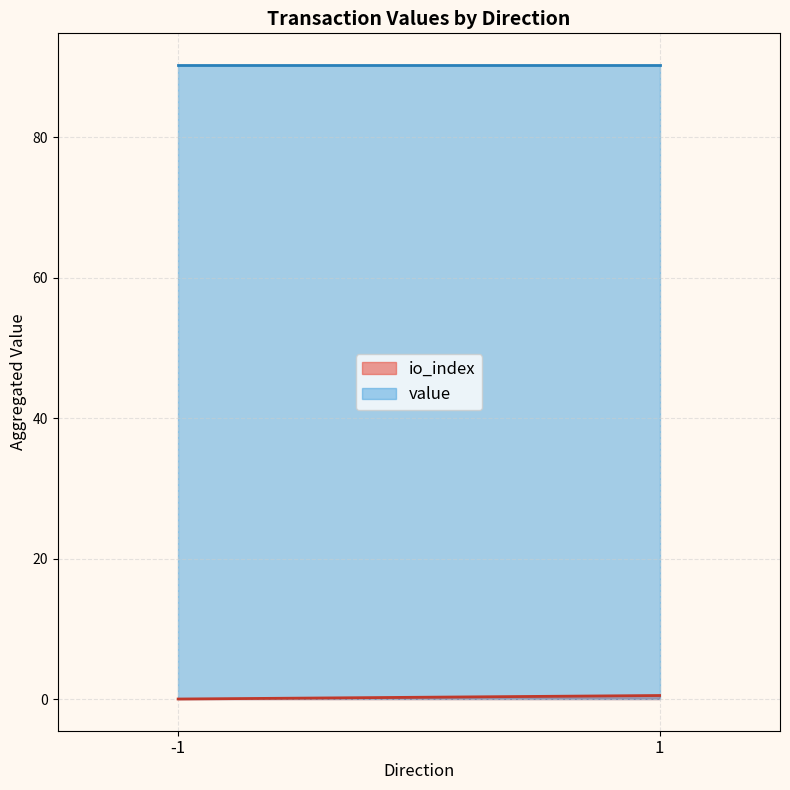

Does the chart display data point markers on the line(s)?

No